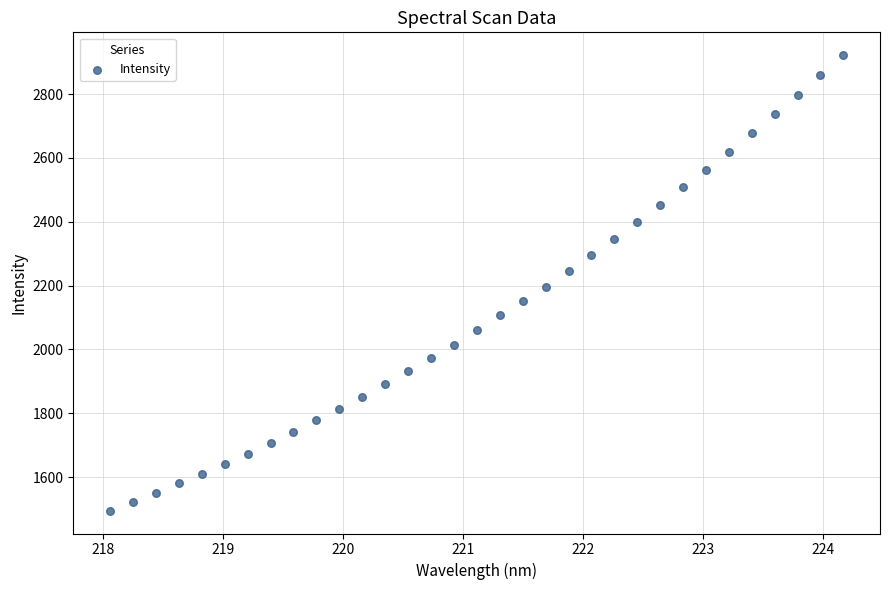

What is the range of Y values (max minus min)?

1426.9